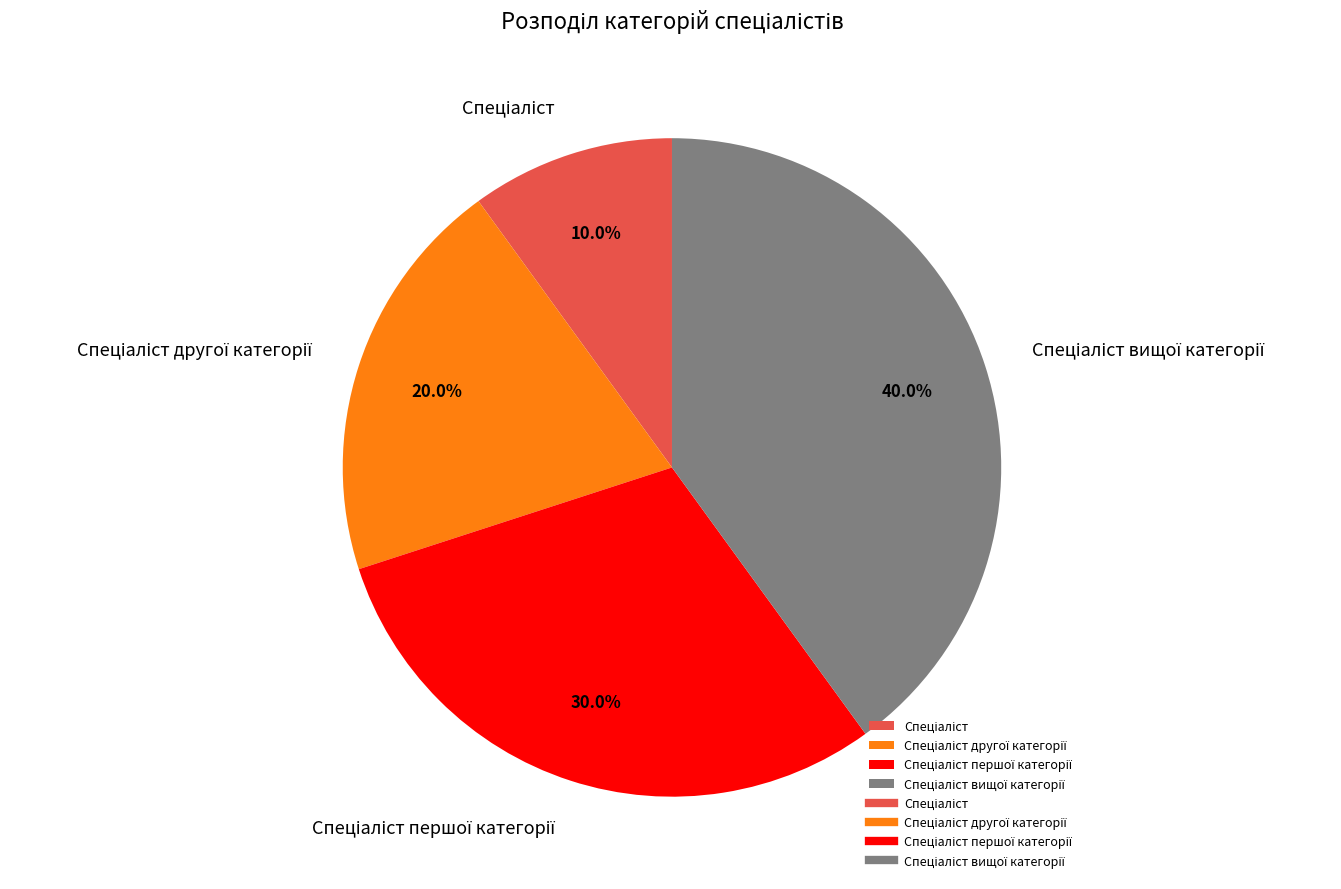

Does any single category account for the majority?

No